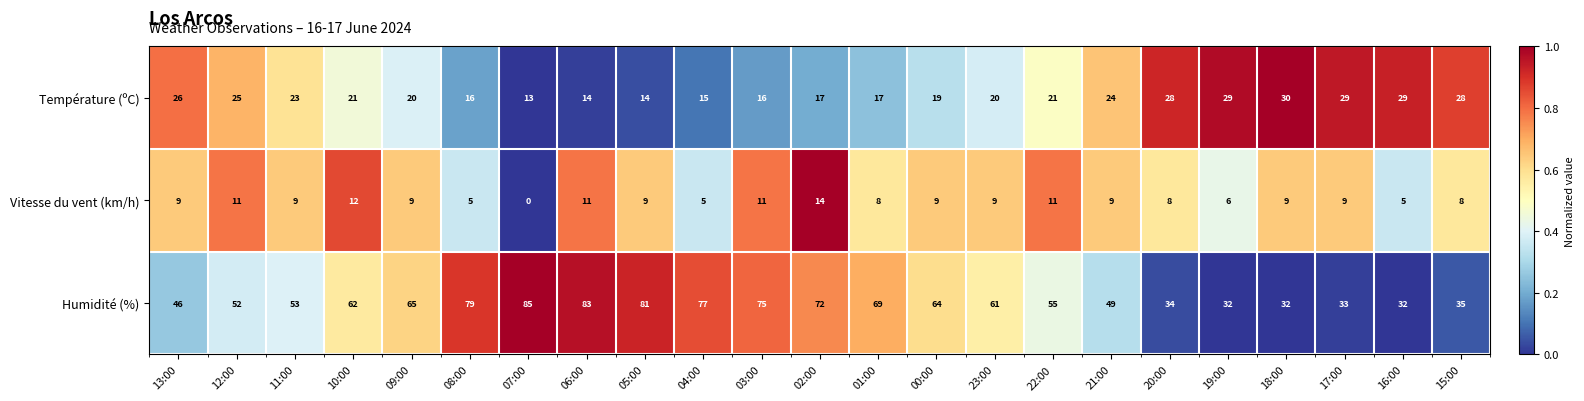

List the series in order of their overall mean, lowest first.

Vitesse du vent (km/h), Température (ºC), Humidité (%)